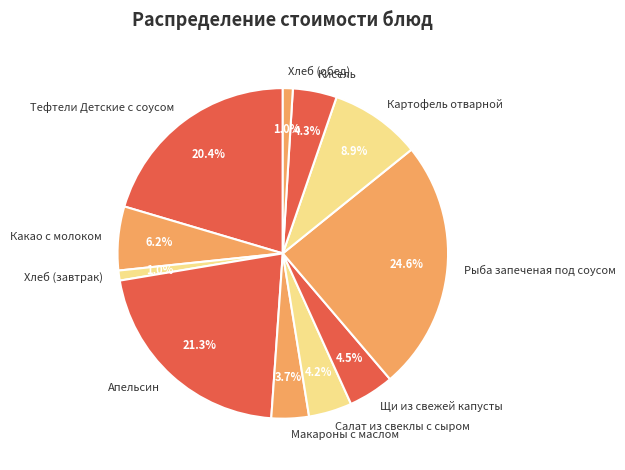

Is it true that Хлеб (обед) is 1% of the pie?

True